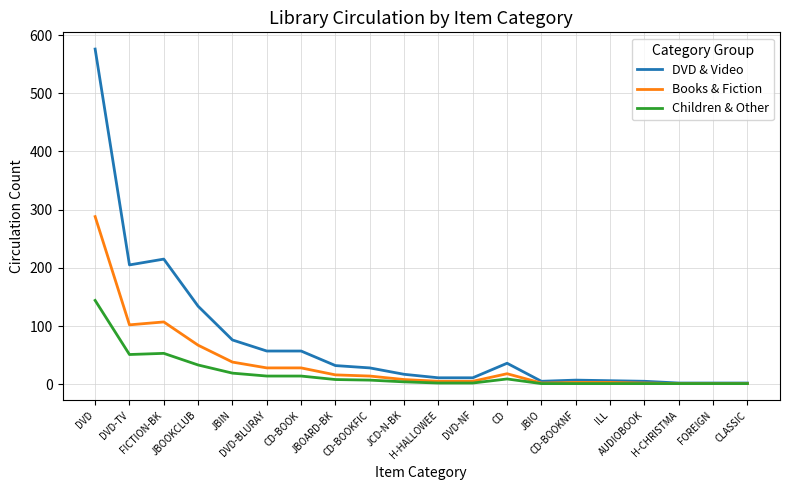

What is the maximum value shown in the chart?

576